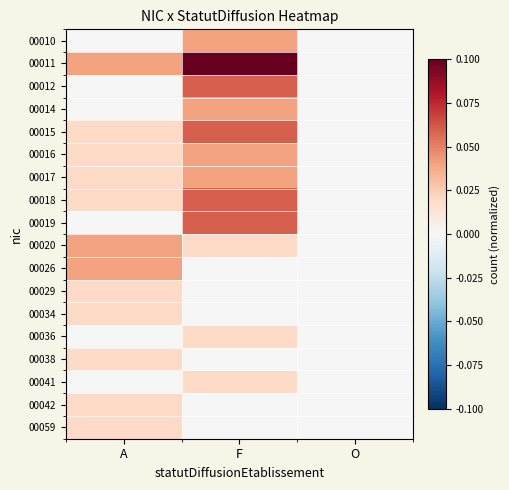

Count the number of categories in the chart.

3